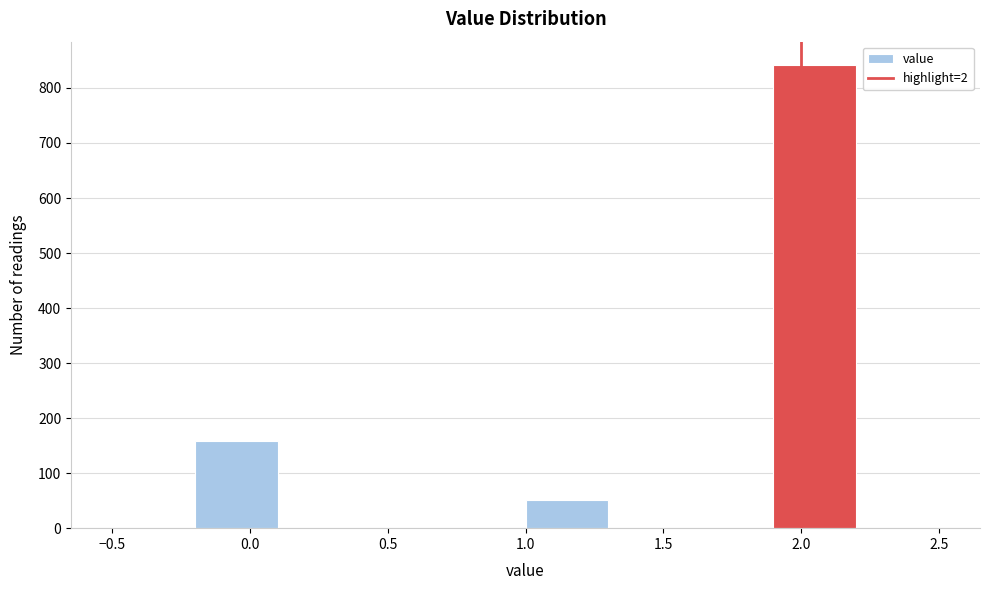

Reading left to right, transcribe this chart: for each bar, give the range it covers on the x-axis and its height. The values are not printed on the chart, so give them approximately, as read against the axis.

-0.5 to -0.2: 0
-0.2 to 0.1: 160
0.1 to 0.4: 0
0.4 to 0.7: 0
0.7 to 1.0: 0
1.0 to 1.3: 50
1.3 to 1.6: 0
1.6 to 1.9: 0
1.9 to 2.2: 840
2.2 to 2.5: 0